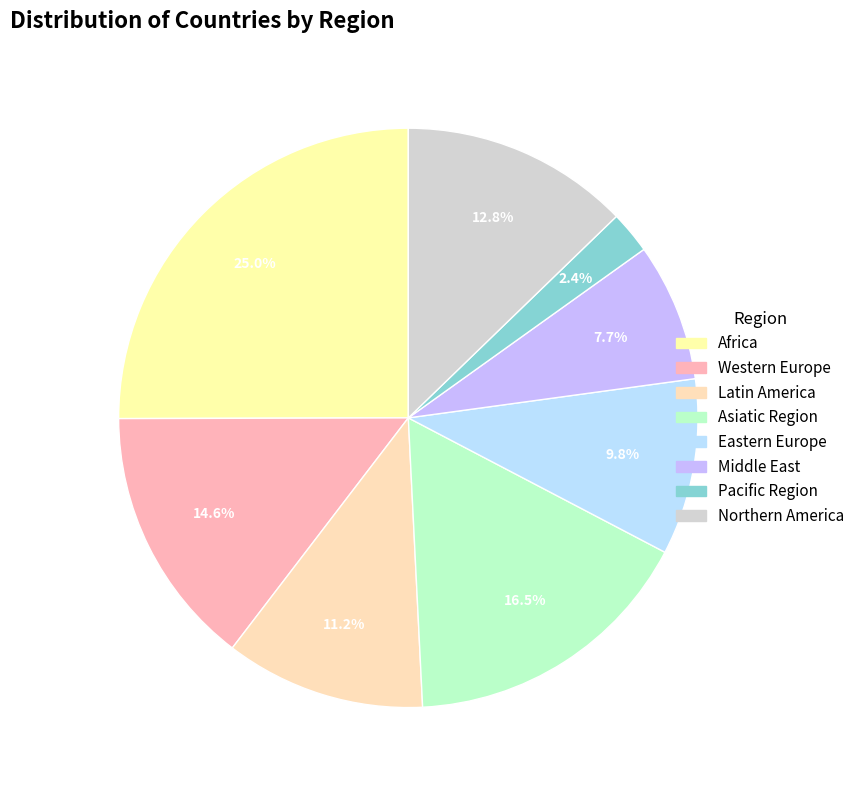

Rank the categories by value from highest to lowest.

Africa, Asiatic Region, Western Europe, Northern America, Latin America, Eastern Europe, Middle East, Pacific Region